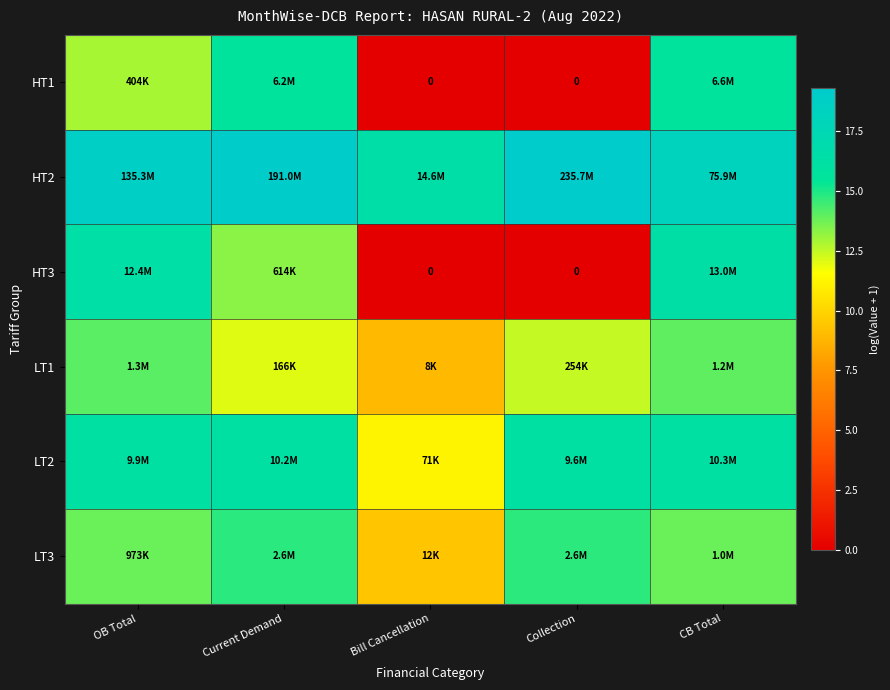

Which has a higher value, OB Total or Bill Cancellation?

OB Total